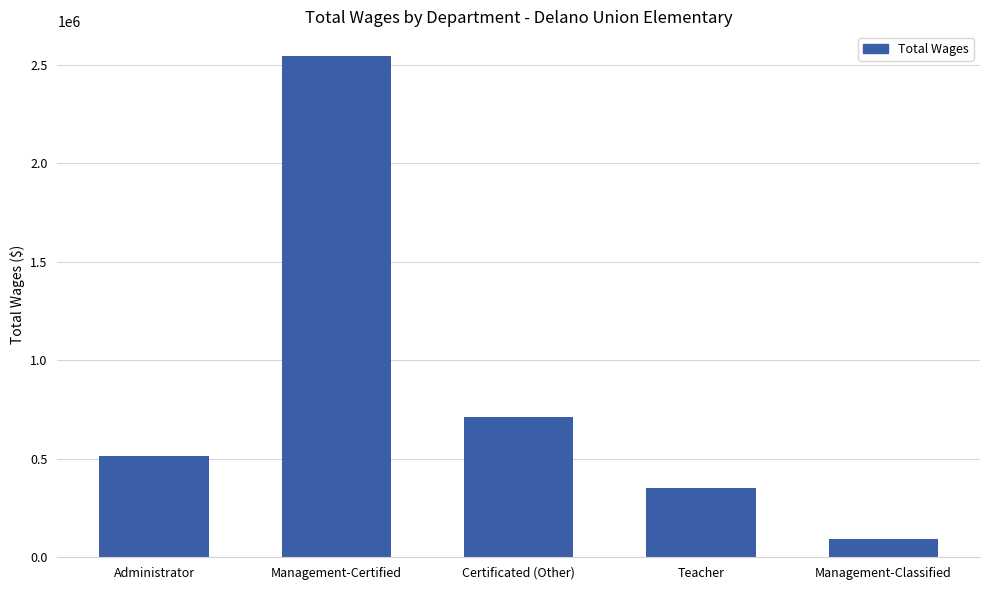

At which category does the chart reach its minimum across all series?

Management-Classified